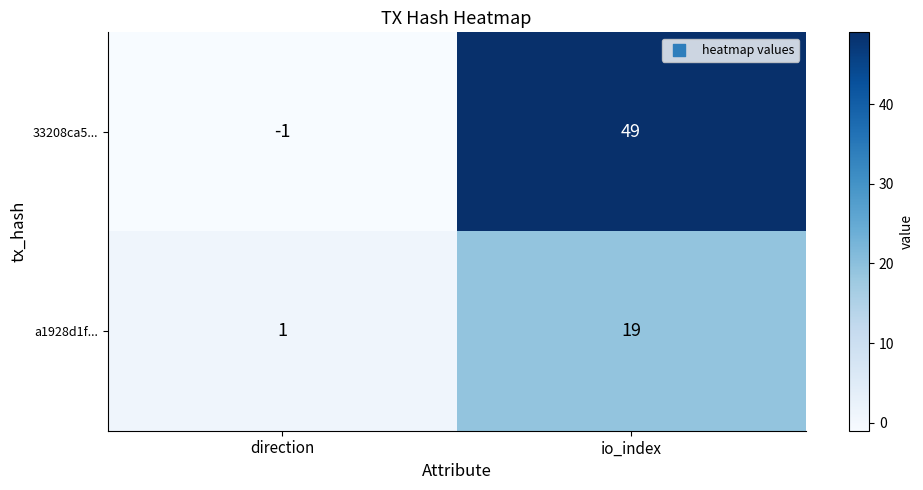

What is the difference between the maximum and minimum values in the 33208ca5... series?

50